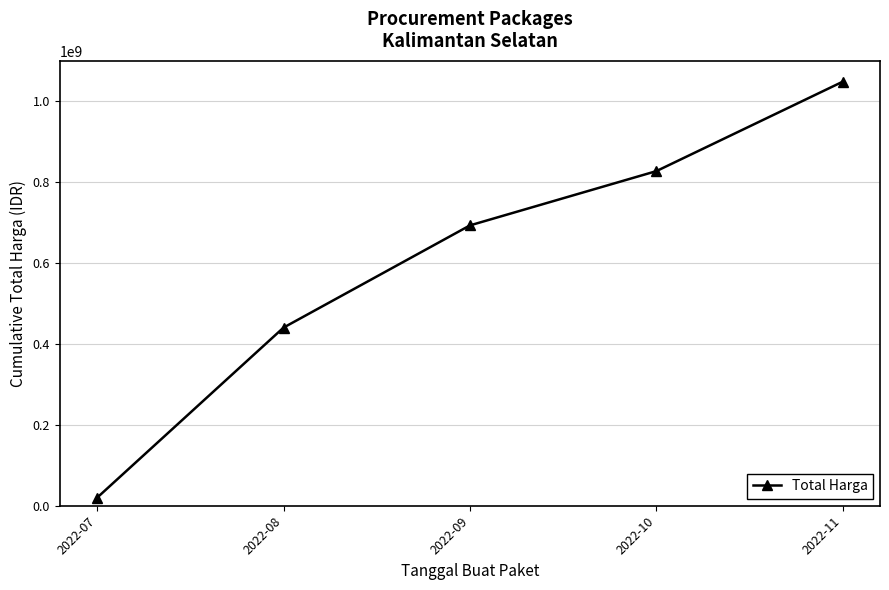

How many series are shown in this chart?

1